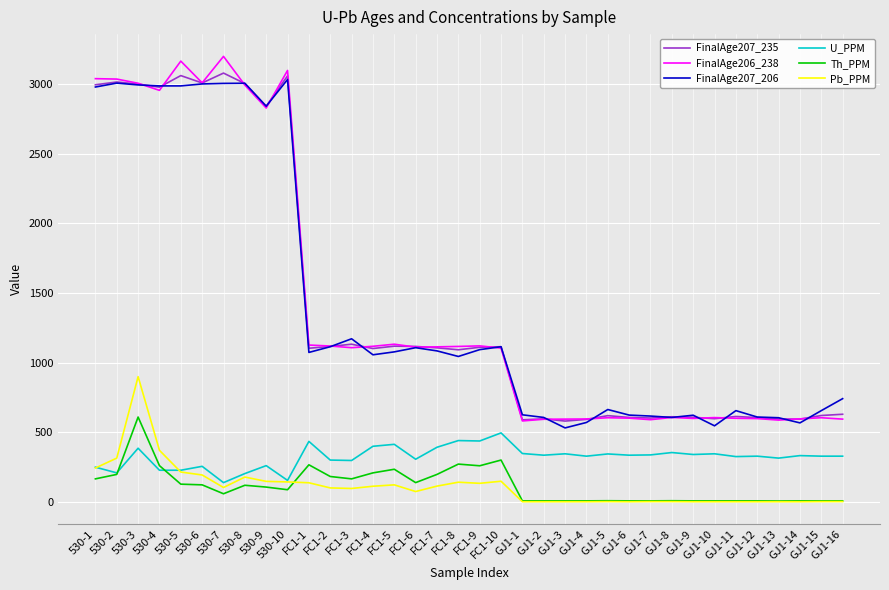

True or false: U_PPM has a value of 333 at GJ1-14.

True